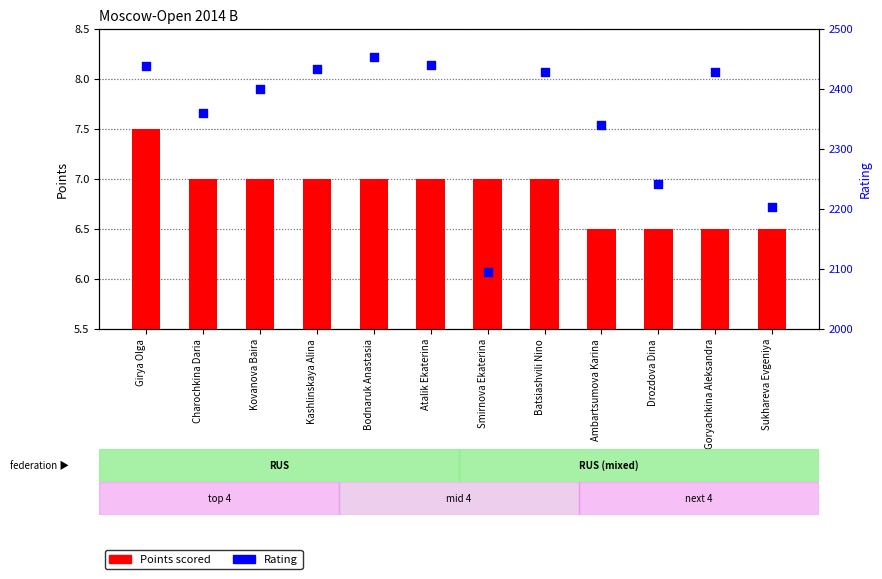

Which series has the widest spread of Y values?

Rating